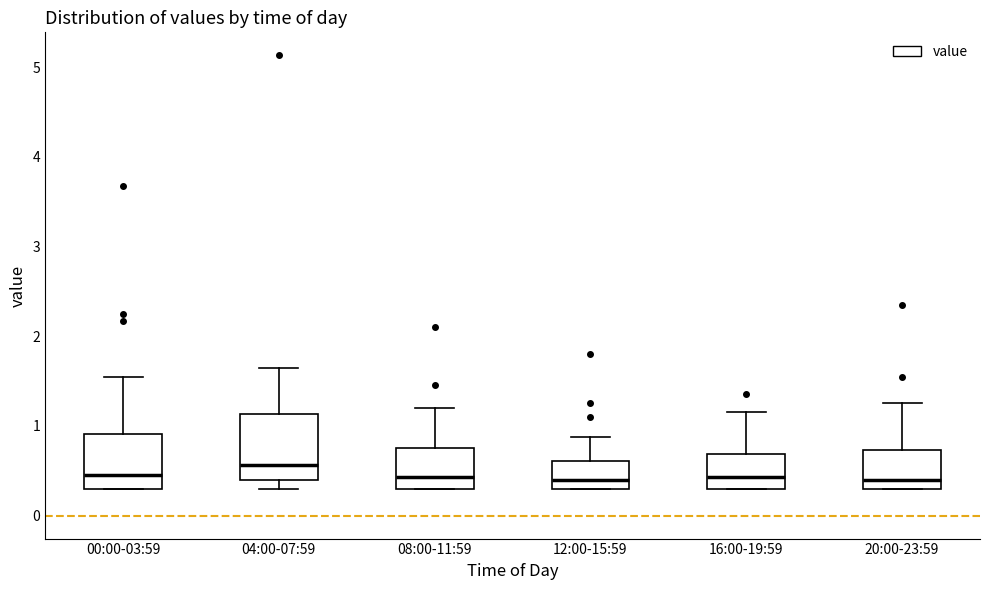

Which box is the tallest, from its lower edge to its upper edge?

04:00-07:59